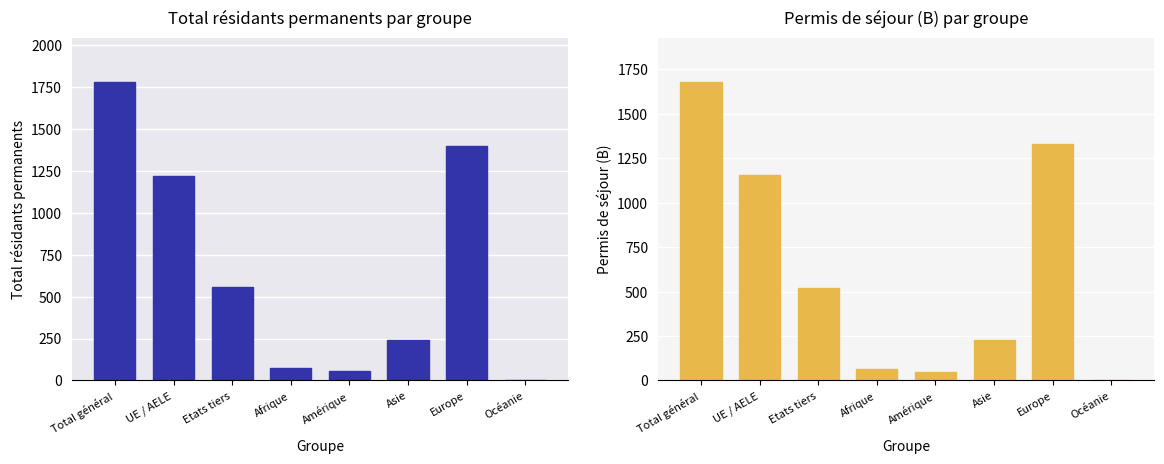

At which category is the sum across all series the highest?

Total général